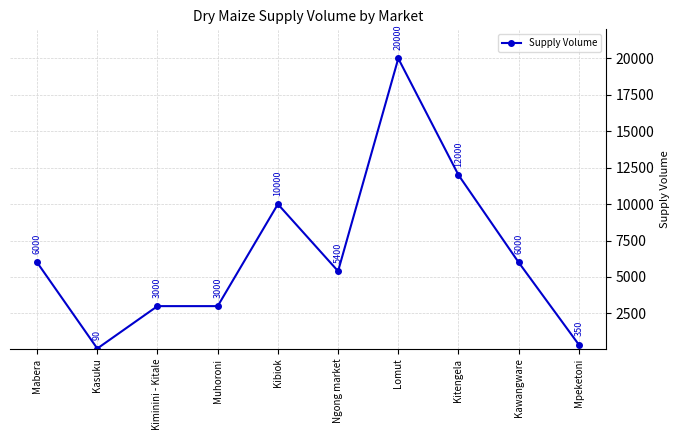

What is the value of the 6th point from the left?

5400